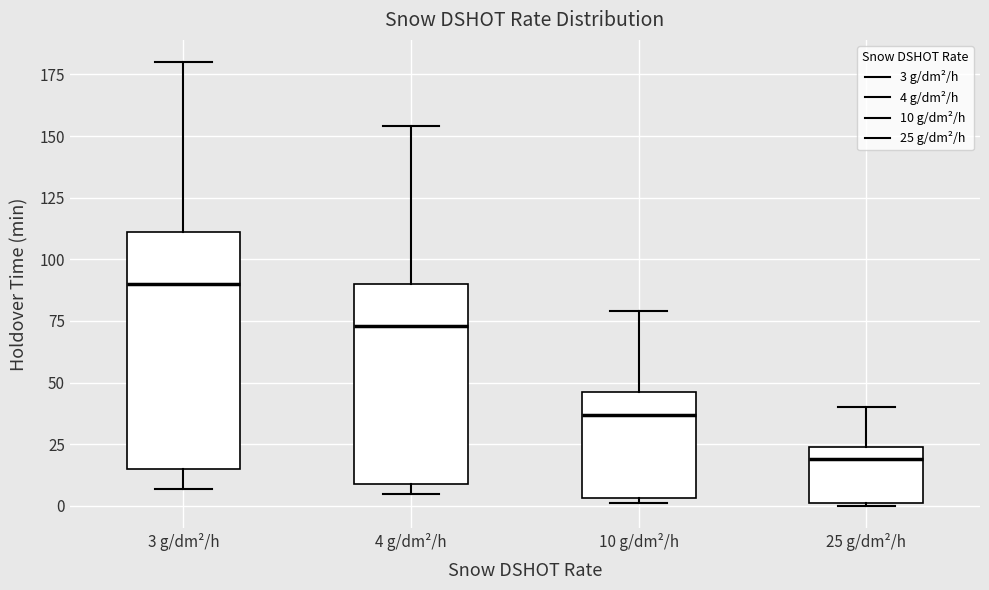

Reading left to right, transcribe this box plot: for each box, give where its median line is, the range the box spans, and where its two whiskers end, as read against the y-axis. The values are not printed on the chart, so give them approximately, as read against the axis.

3 g/dm²/h: median 90, box 15 to 110, whiskers 5 to 180
4 g/dm²/h: median 75, box 10 to 90, whiskers 5 to 155
10 g/dm²/h: median 35, box 5 to 45, whiskers 0 to 80
25 g/dm²/h: median 20, box 0 to 25, whiskers 0 to 40